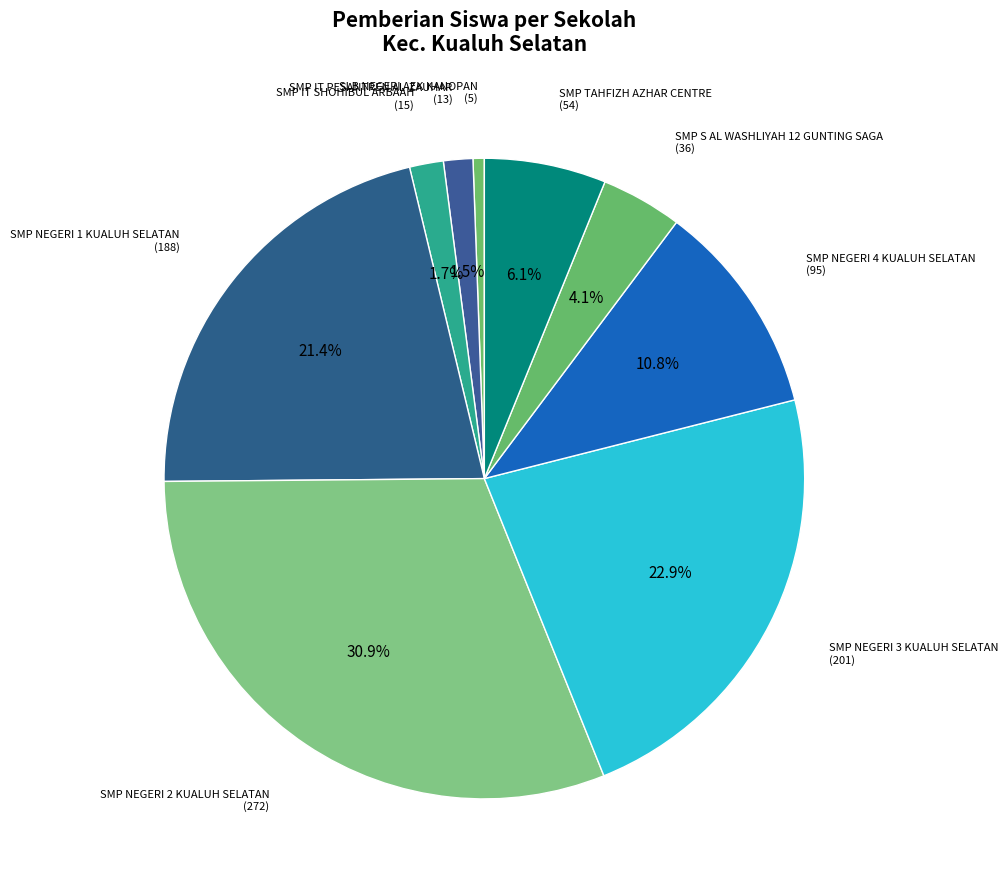

Which slice is the smallest?

SLB NEGERI AEK KANOPAN